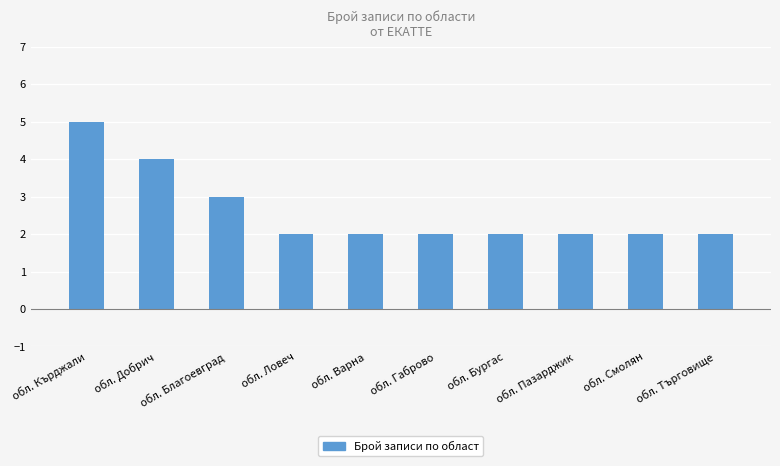

What is the difference between the maximum and minimum values?

3